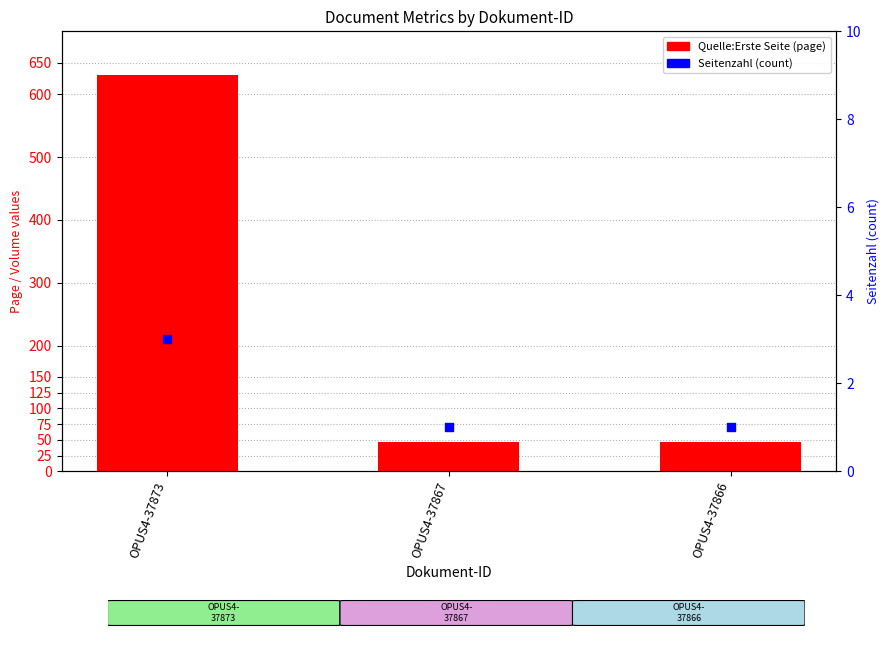

Which series has the largest total across all categories?

Quelle:Erste Seite